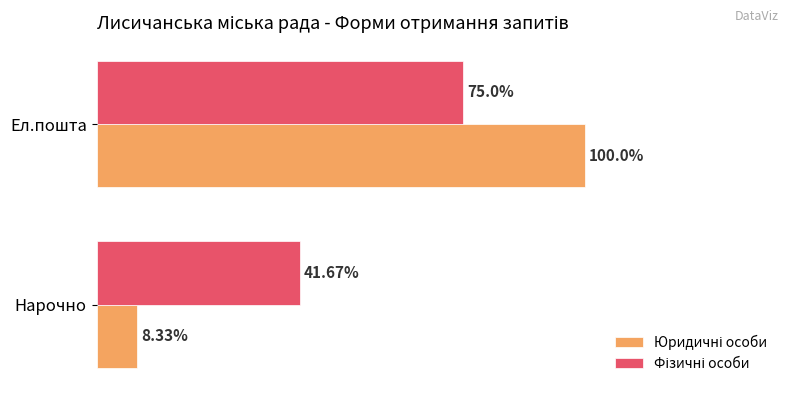

Rank the series by their average value, from lowest to highest.

Юридичні особи, Фізичні особи